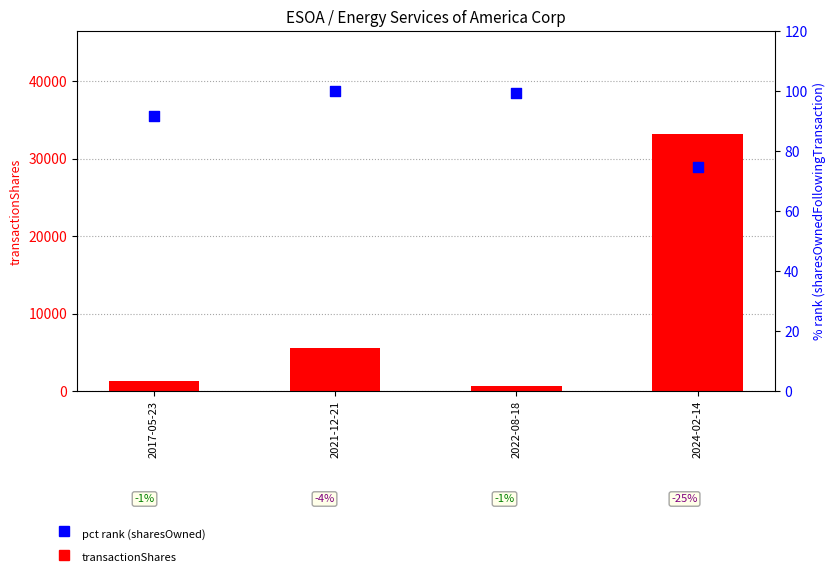

At how many categories does at least one series exceed 28283?

1